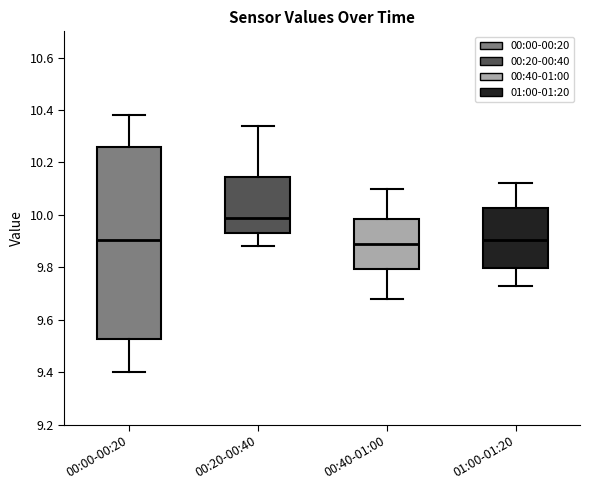

Where is the upper edge of the box for 00:00-00:20 on the y-axis? The values are not printed on the chart, so give them approximately, as read against the axis.

10.26